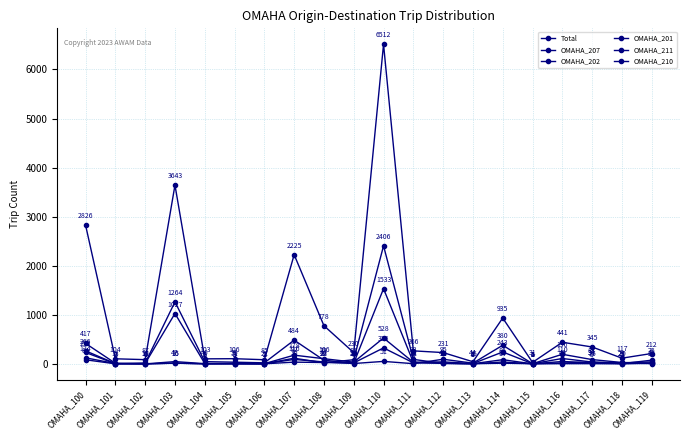

Which series has the widest spread of values?

Total